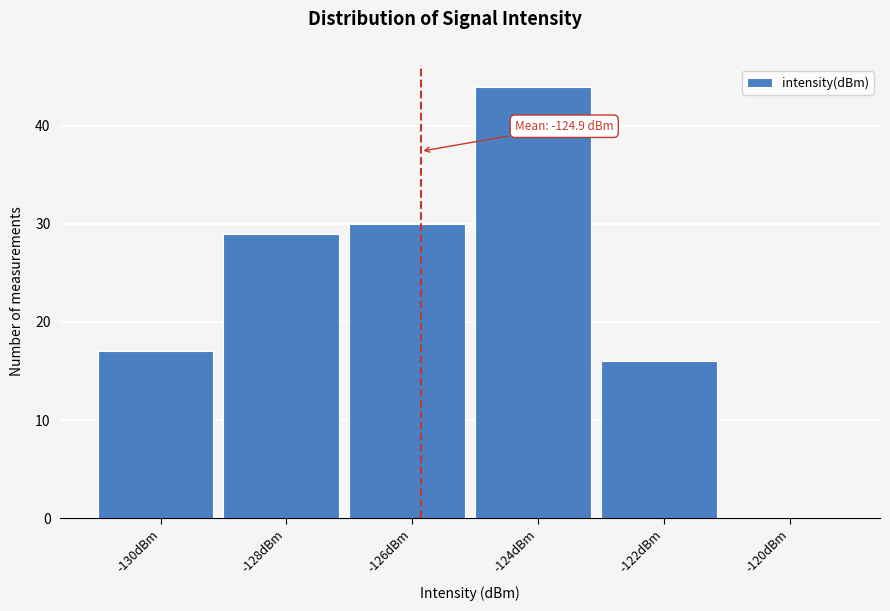

Reading left to right, transcribe all the data shown in this chart.

-130dBm=17	-128dBm=29	-126dBm=30	-124dBm=44	-122dBm=16	-120dBm=0